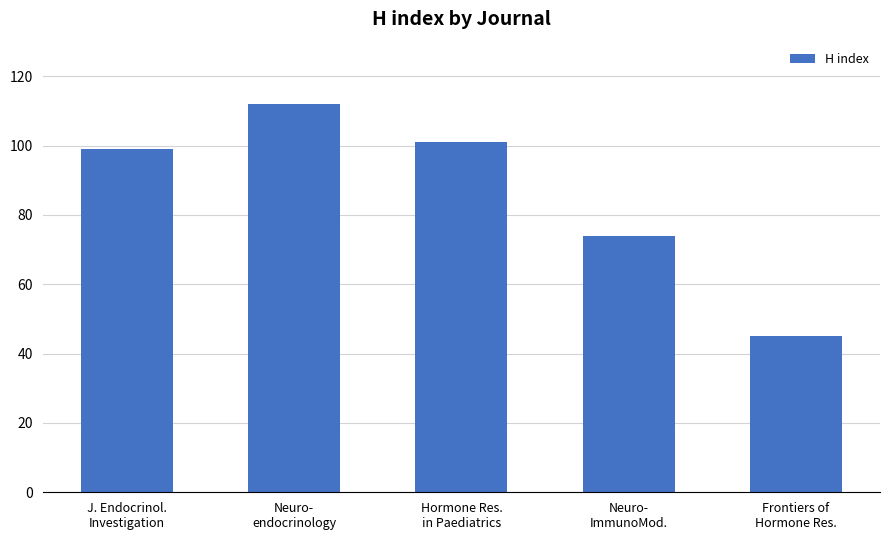

Between Neuro-
endocrinology and Frontiers of
Hormone Res., which is larger?

Neuro-
endocrinology